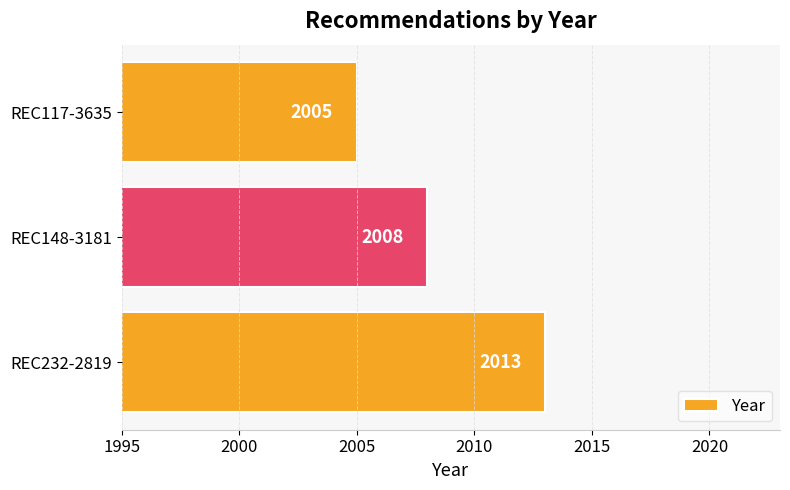

Read the value at REC232-2819.

2013